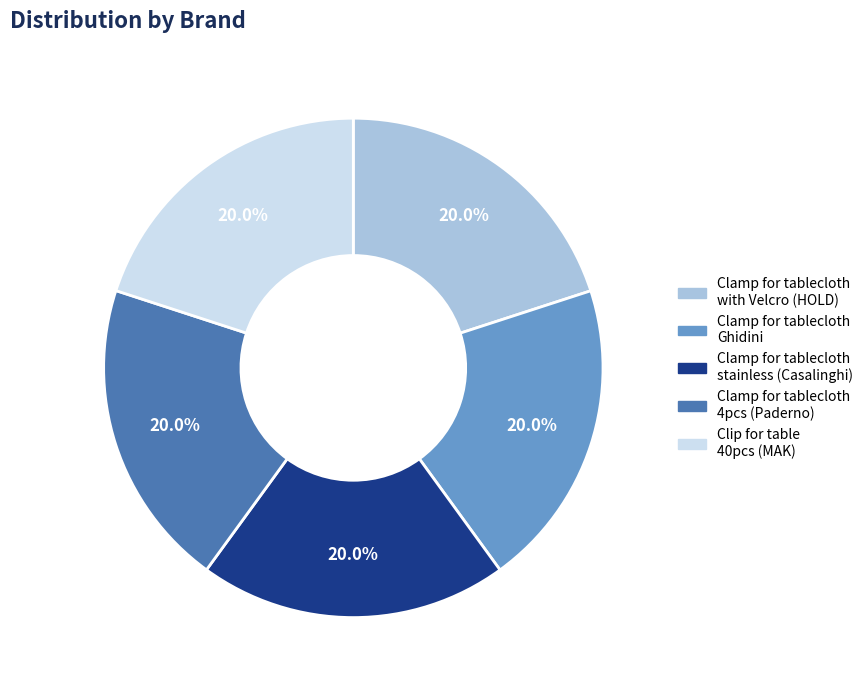

Is there any slice that represents more than half of the pie?

No